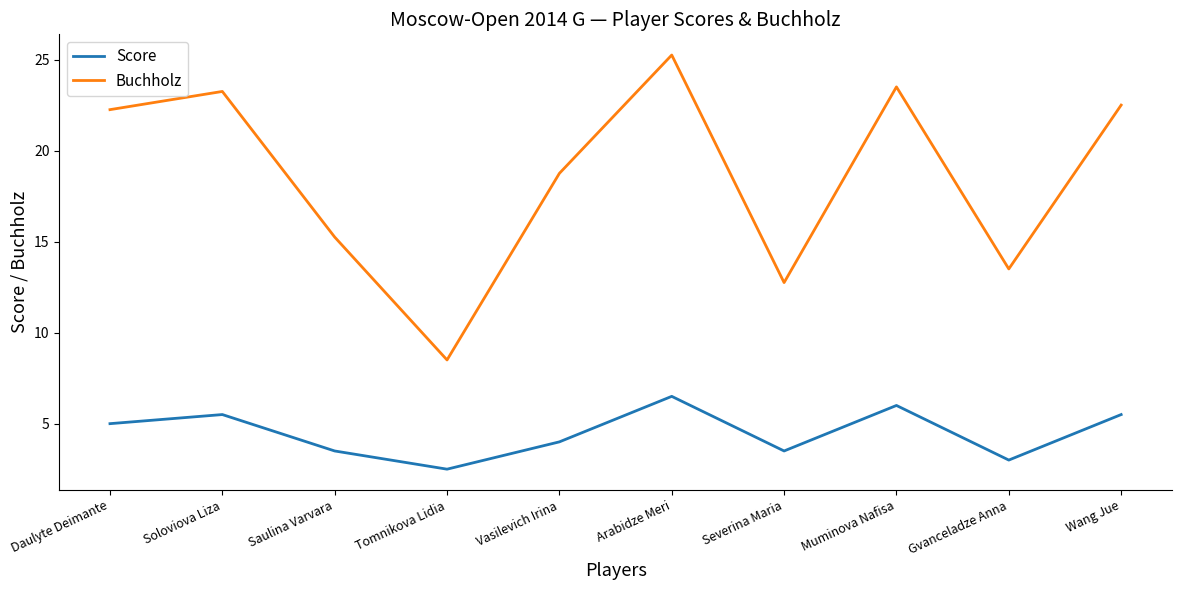

What position from the right is Gvanceladze Anna?

2